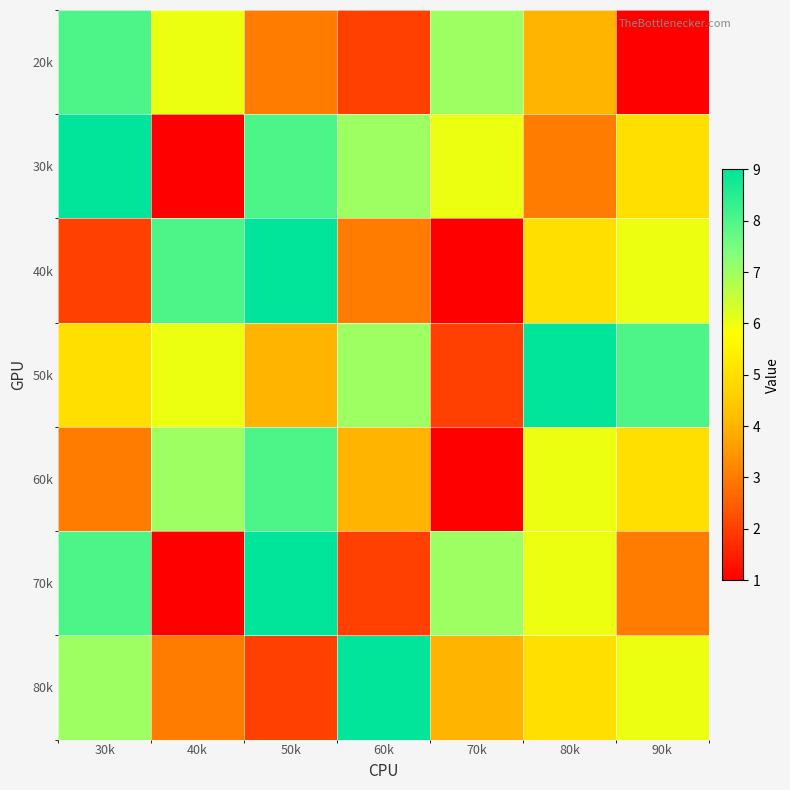

Reading left to right, extract all data points from this chart.

20k: 30k=8	40k=6	50k=3	60k=2	70k=7	80k=4	90k=1
30k: 30k=9	40k=1	50k=8	60k=7	70k=6	80k=3	90k=5
40k: 30k=2	40k=8	50k=9	60k=3	70k=1	80k=5	90k=6
50k: 30k=5	40k=6	50k=4	60k=7	70k=2	80k=9	90k=8
60k: 30k=3	40k=7	50k=8	60k=4	70k=1	80k=6	90k=5
70k: 30k=8	40k=1	50k=9	60k=2	70k=7	80k=6	90k=3
80k: 30k=7	40k=3	50k=2	60k=9	70k=4	80k=5	90k=6